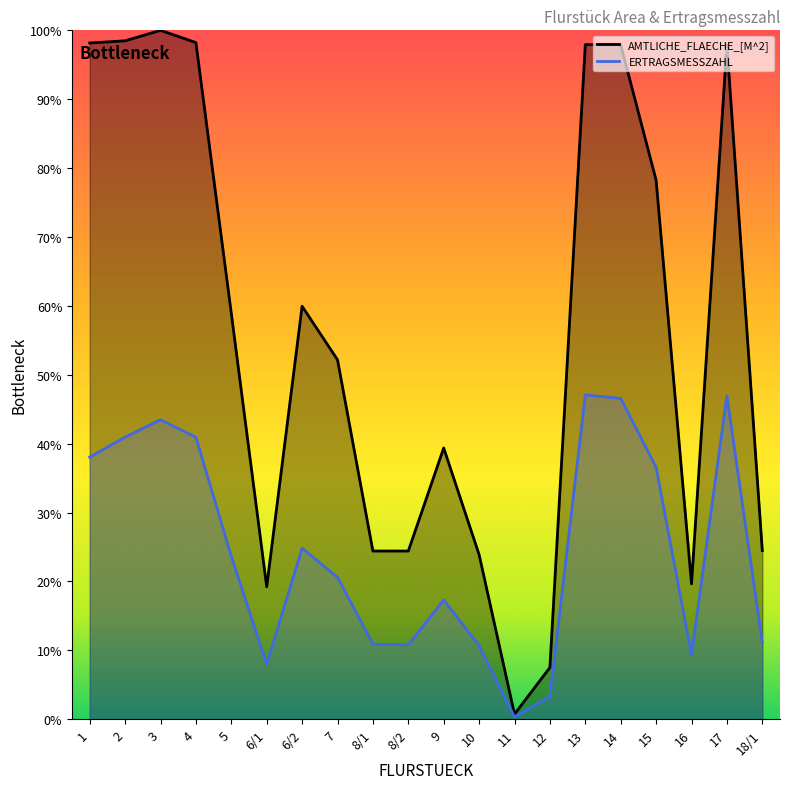

Where is the first local minimum for ERTRAGSMESSZAHL?

6/1